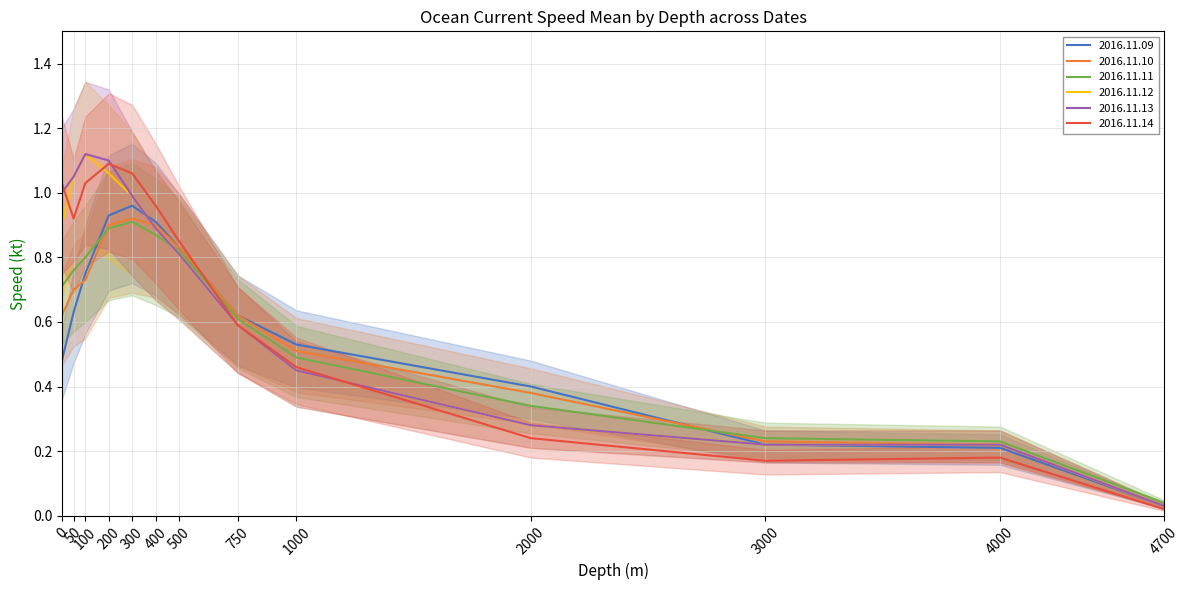

What are all the series names shown in the legend?

speed_mean_2016.11.09, speed_mean_2016.11.10, speed_mean_2016.11.11, speed_mean_2016.11.12, speed_mean_2016.11.13, speed_mean_2016.11.14